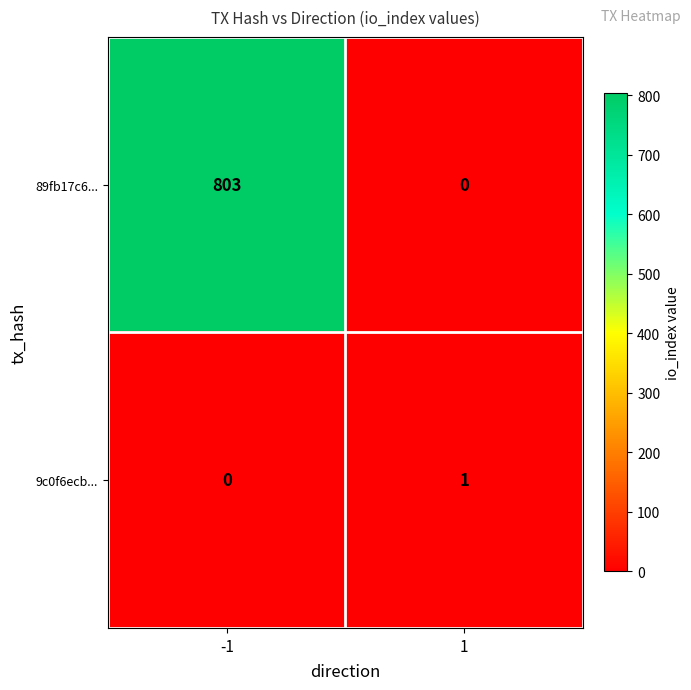

Count the number of data series in this chart.

2